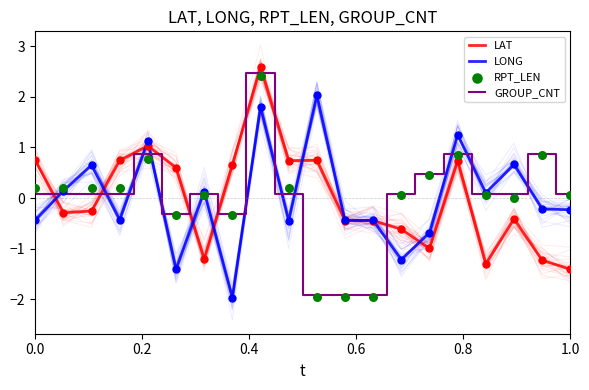

Is the value of LAT at 16 greater than the value of GROUP_CNT at 6?

No